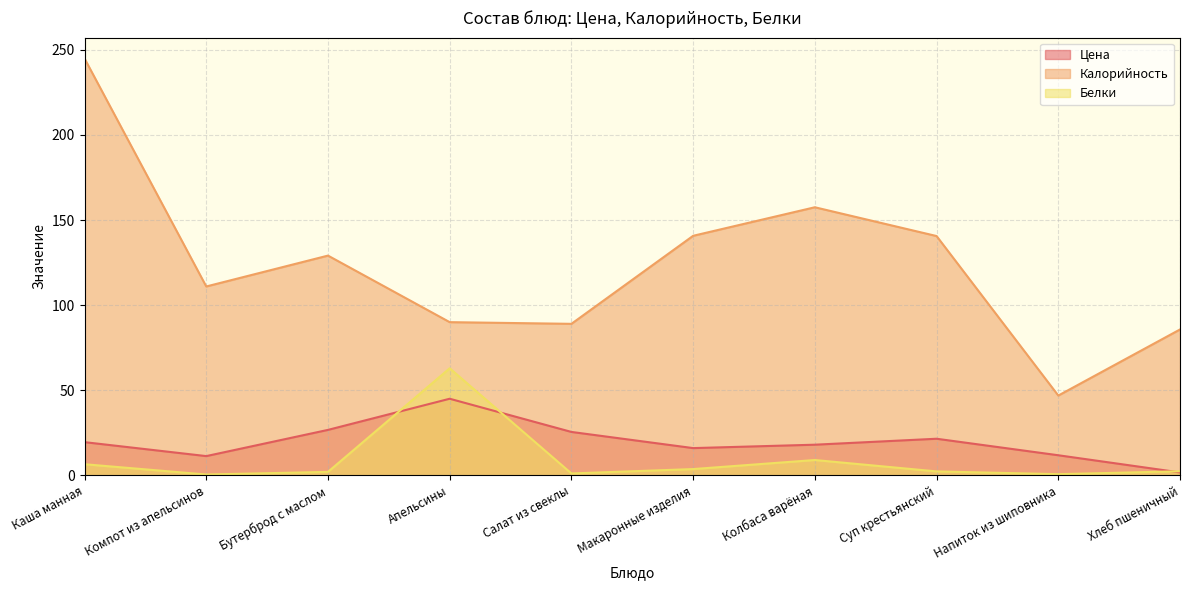

What position from the right is Бутерброд с маслом?

8